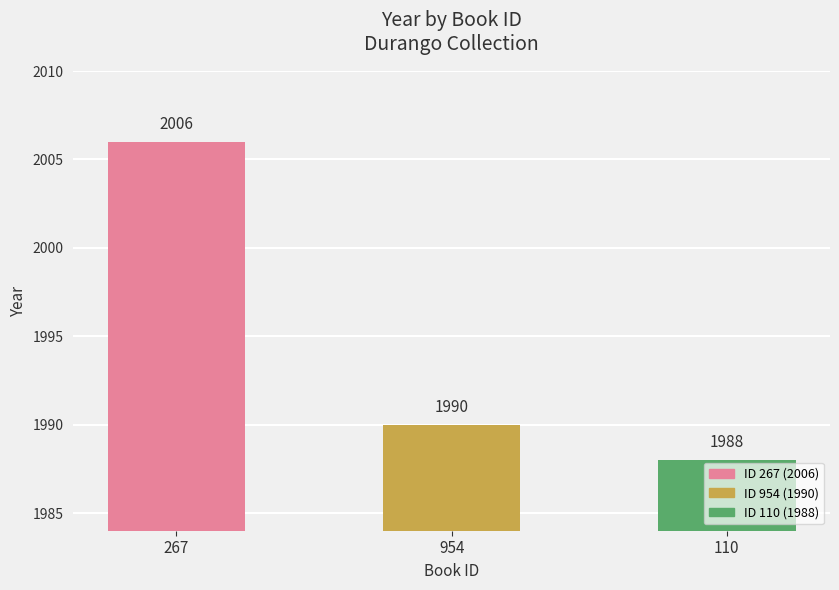

What is the difference between the maximum and minimum values?

18